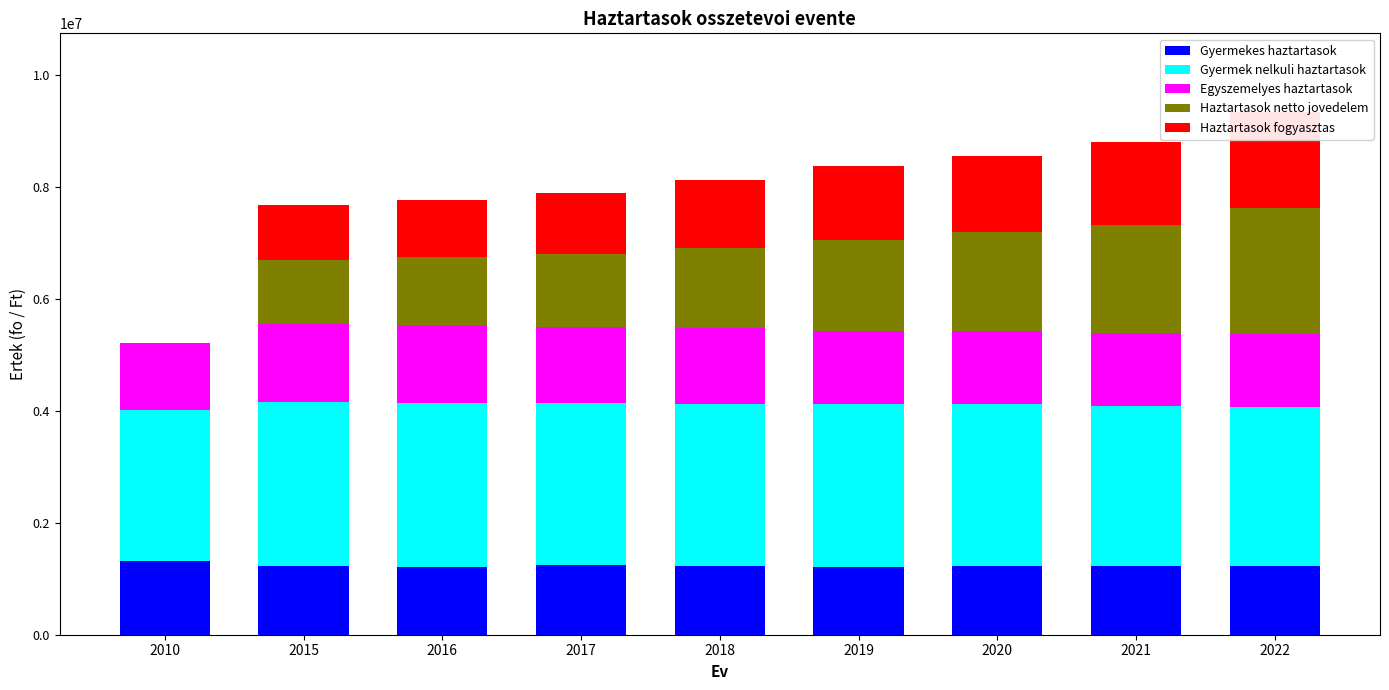

Rank the categories by Egyszemelyes haztartasok value from highest to lowest.

2015, 2016, 2017, 2018, 2021, 2020, 2019, 2022, 2010